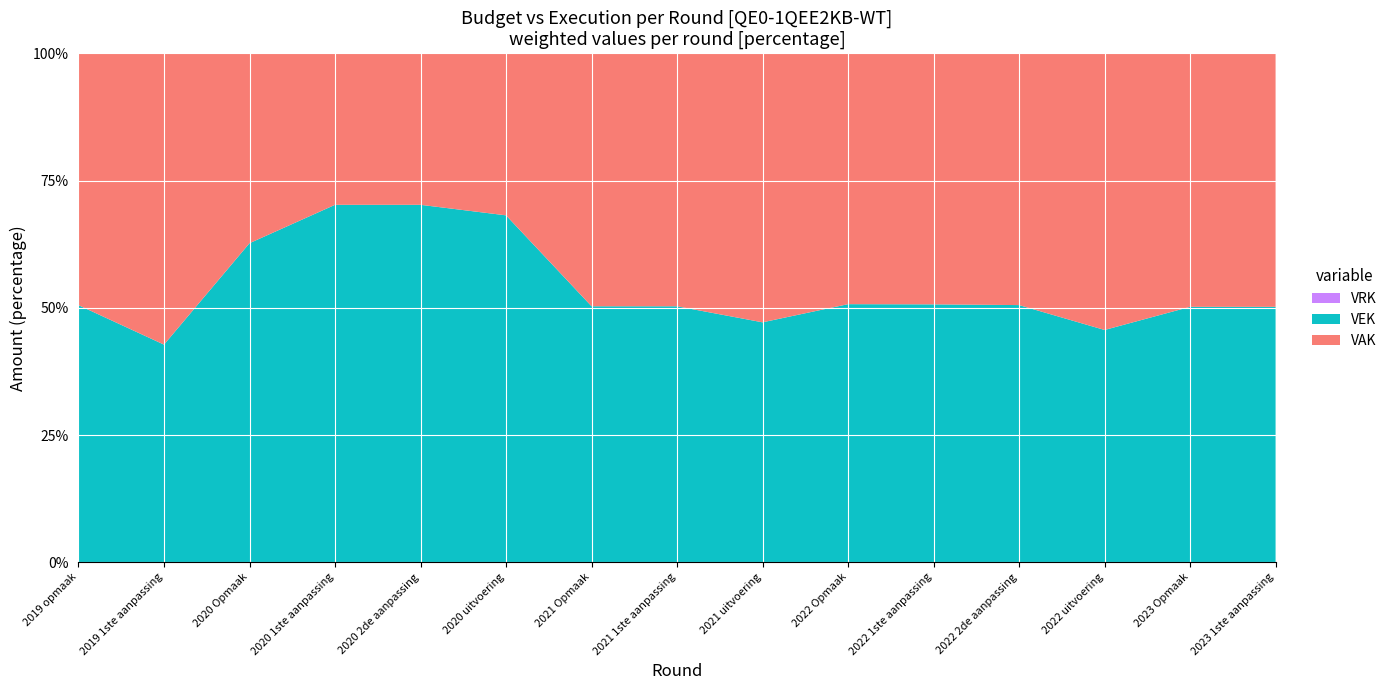

Reading right to left, what are all the values shown in this chart?

VAK: 32890	32855	11310	11812	9312	8795	8467	8795	8658	8303	8413	8413	7885	22885	22885
VEK: 33147	33112	9499	12069	9569	9052	7554	8902	8765	17786	19860	19860	13255	17101	23369
VRK: 0	0	0	0	0	0	0	0	0	0	0	0	0	0	0